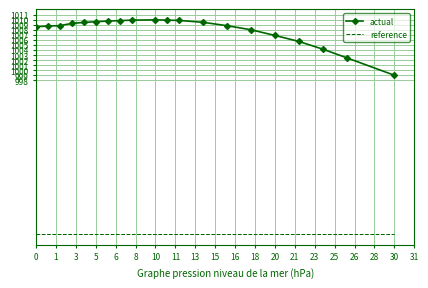

How many distinct data groups are displayed?

2